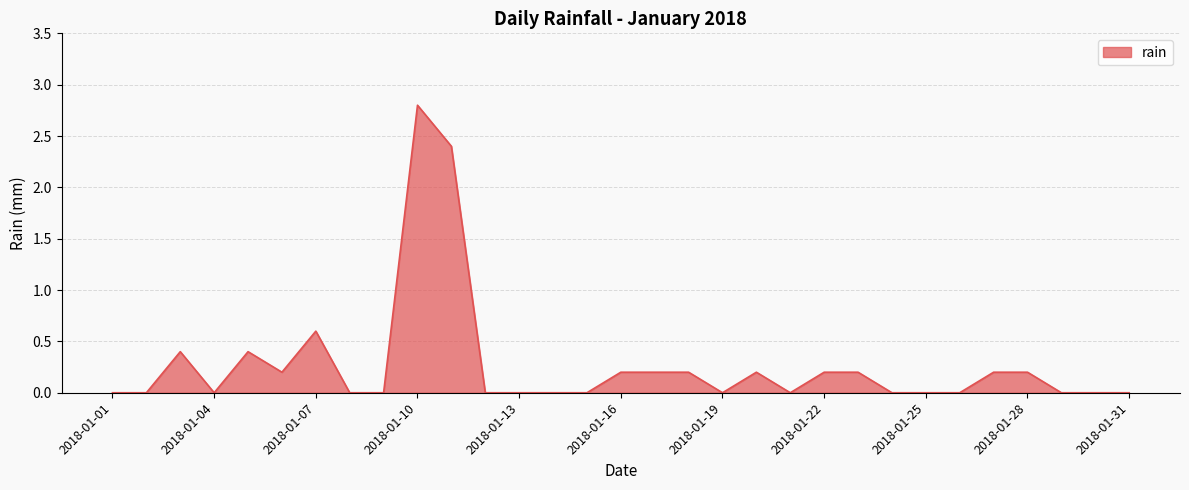

How many lines are shown in the chart?

1